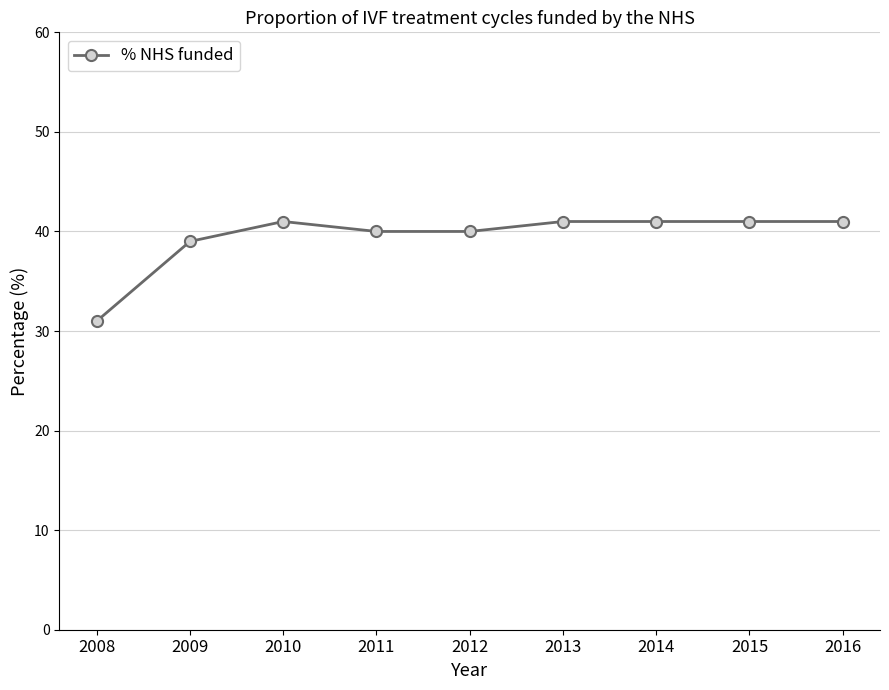

The value at 2008 is 31. True or false?

True